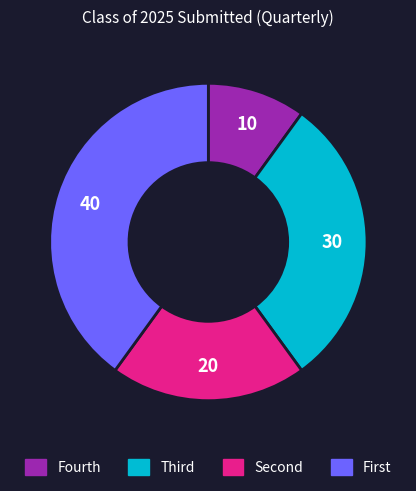

Is there a majority slice in this chart?

No